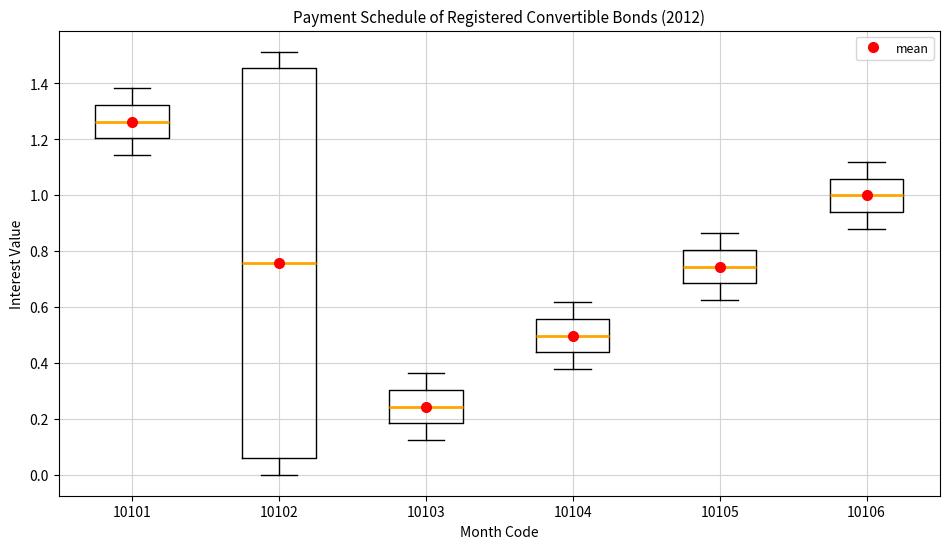

Reading left to right, transcribe this box plot: for each box, give where its median line is, the range the box spans, and where its two whiskers end, as read against the y-axis. The values are not printed on the chart, so give them approximately, as read against the axis.

10101: median 1.26, box 1.20 to 1.32, whiskers 1.14 to 1.38
10102: median 0.76, box 0.06 to 1.46, whiskers 0.00 to 1.52
10103: median 0.24, box 0.18 to 0.30, whiskers 0.12 to 0.36
10104: median 0.50, box 0.44 to 0.56, whiskers 0.38 to 0.62
10105: median 0.74, box 0.68 to 0.80, whiskers 0.62 to 0.86
10106: median 1.00, box 0.94 to 1.06, whiskers 0.88 to 1.12